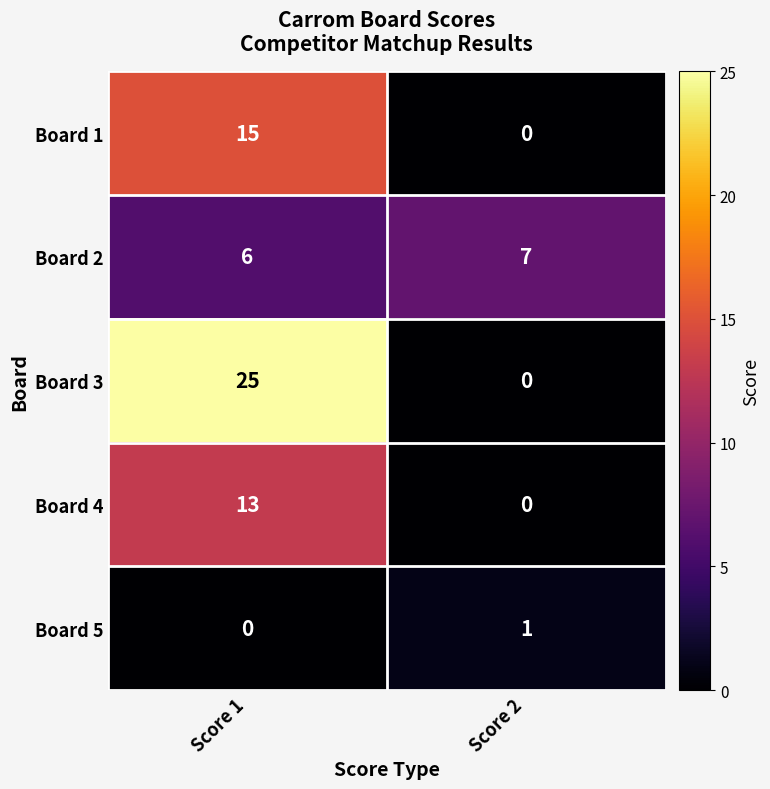

What is the sum of the Board 3 values at Score 2 and Score 1?

25